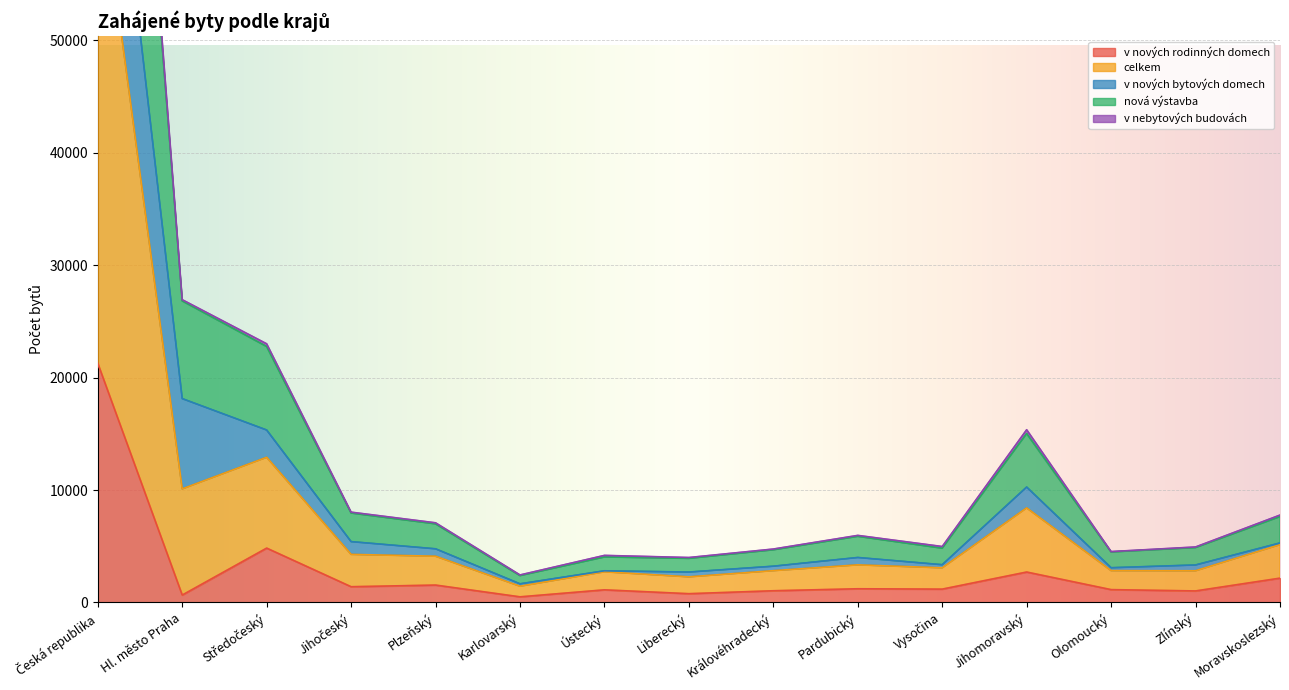

Between Jihomoravský and Liberecký, which is larger?

Jihomoravský